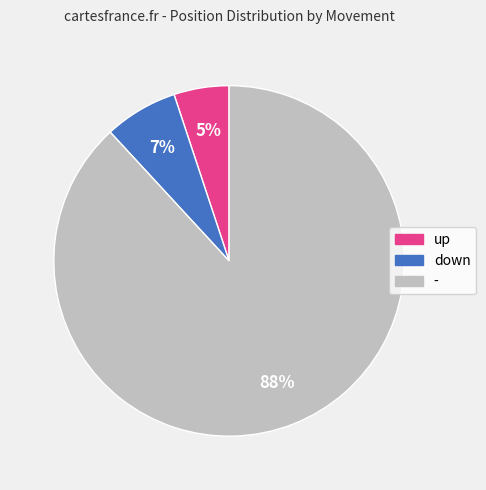

What is the smallest slice in the pie chart?

up